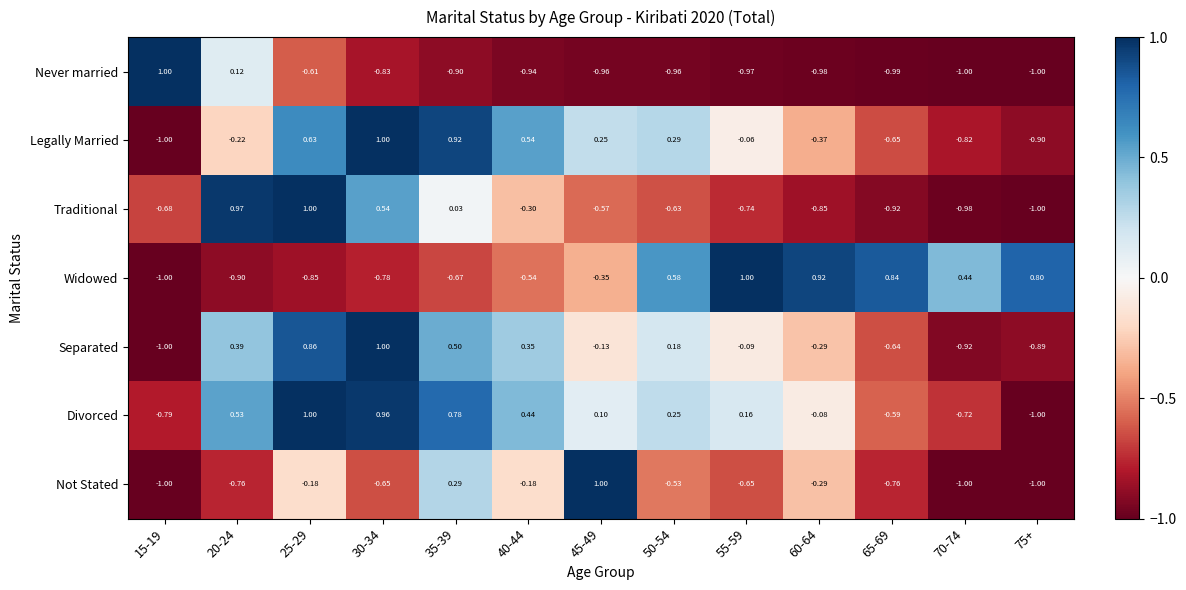

How many positive values does the Never married series have?

2